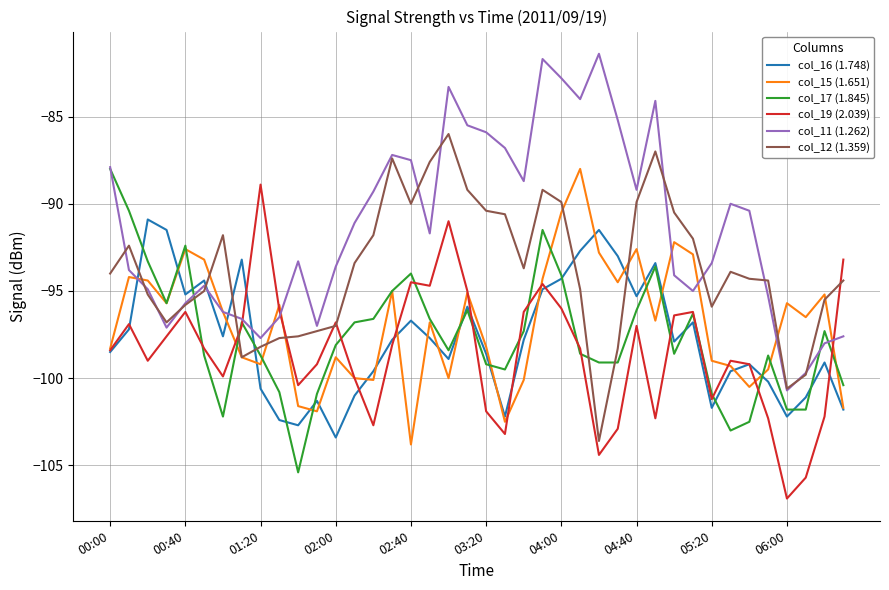

What is the smallest value displayed?

-106.9